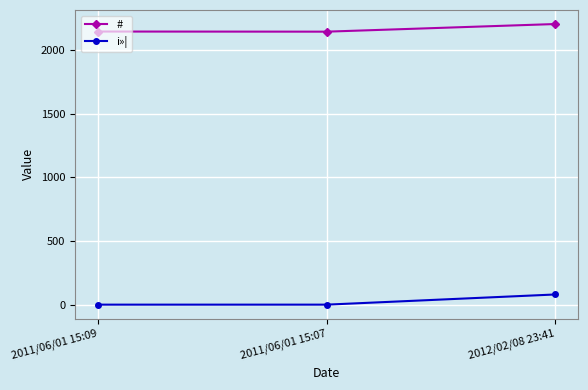

The value of # at 2011/06/01 15:07 is 773. True or false?

False